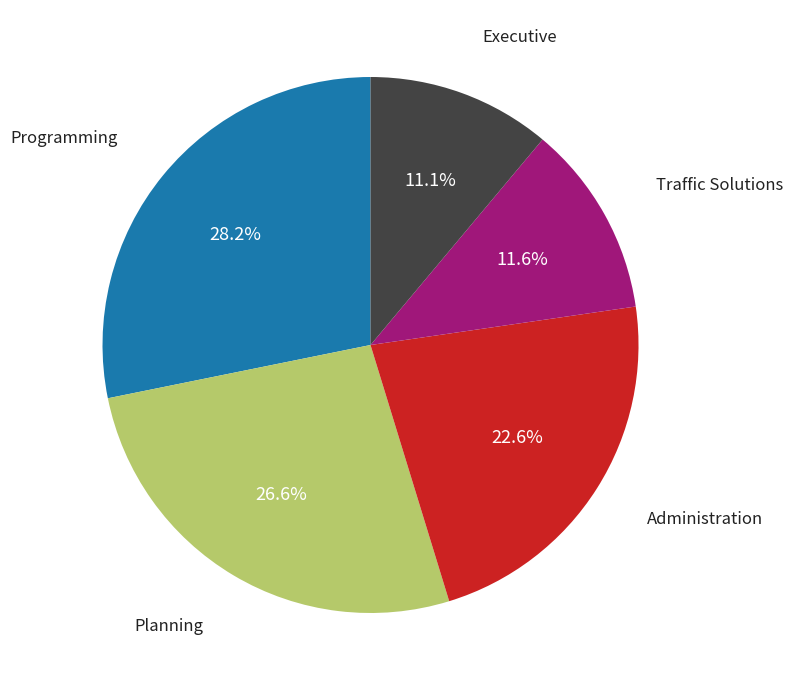

Is there any slice that represents more than half of the pie?

No